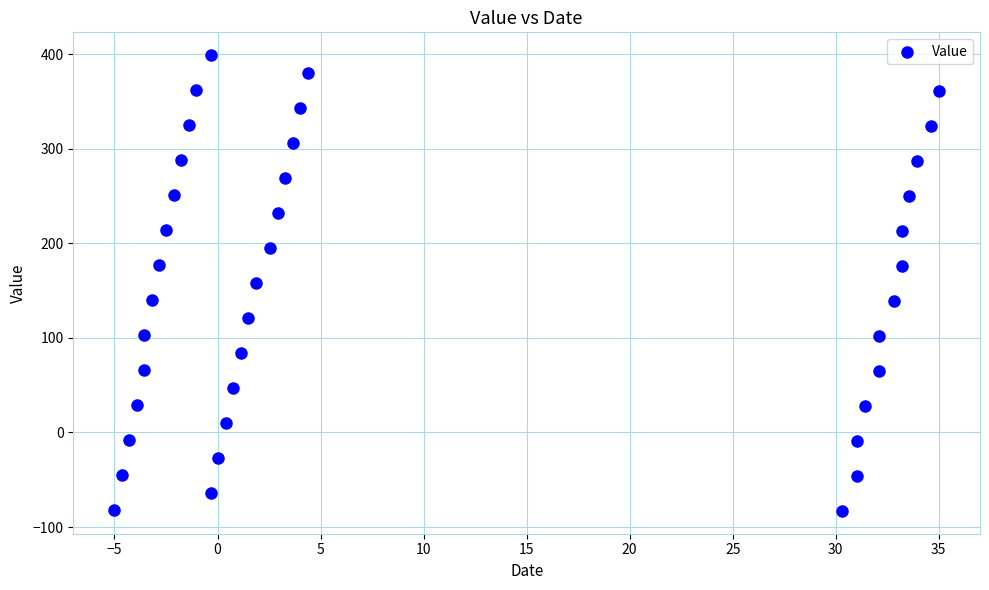

What is the range of Y values (max minus min)?

482